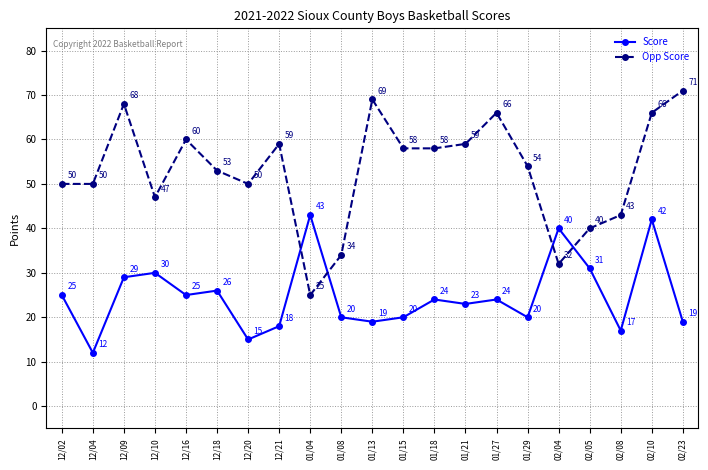

Count the number of data series in this chart.

2